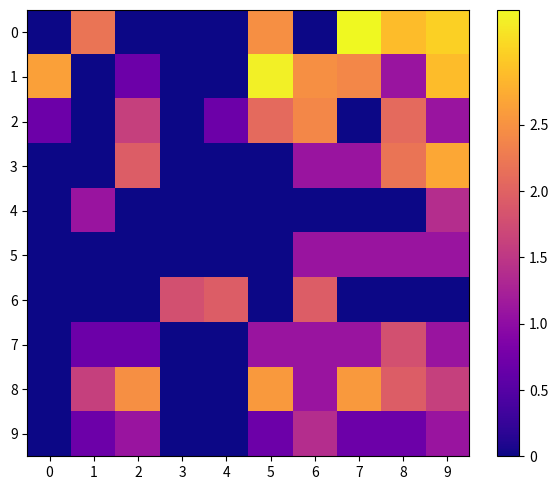

Between 5 and 4, which is larger?

5